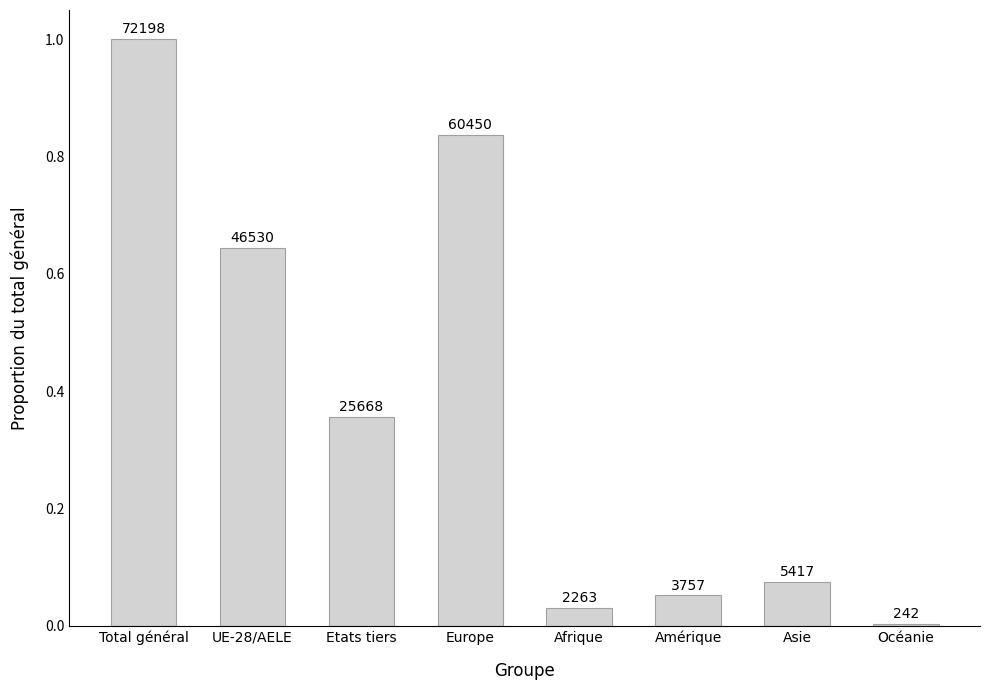

How many bars are there in total?

8